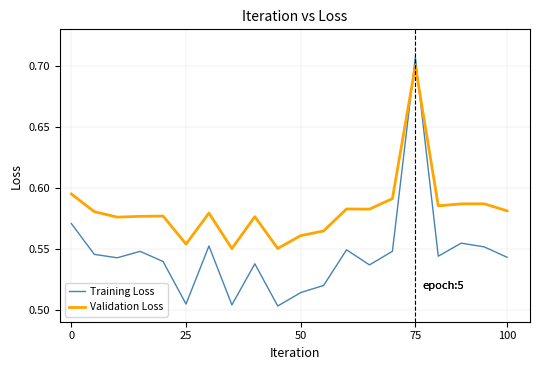

True or false: Validation Loss has more than 2 points higher than both neighbors.

True